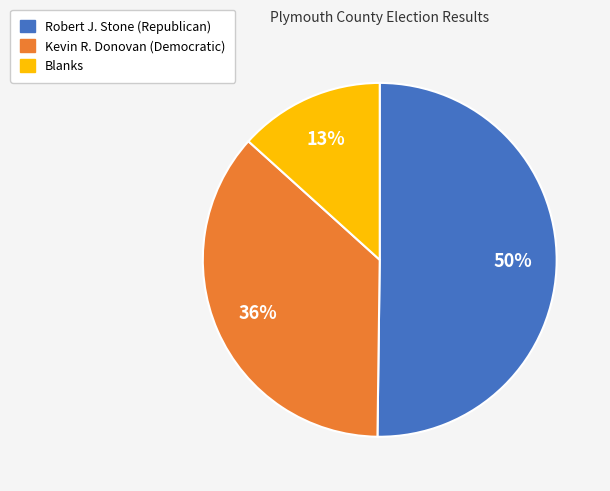

The Robert J. Stone (Republican) slice represents 65% of the pie. True or false?

False